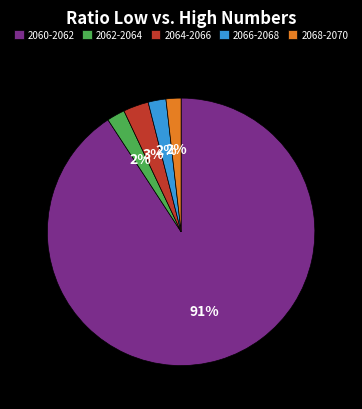

Combined, do 2064-2066 and 2066-2068 account for over 50%?

No